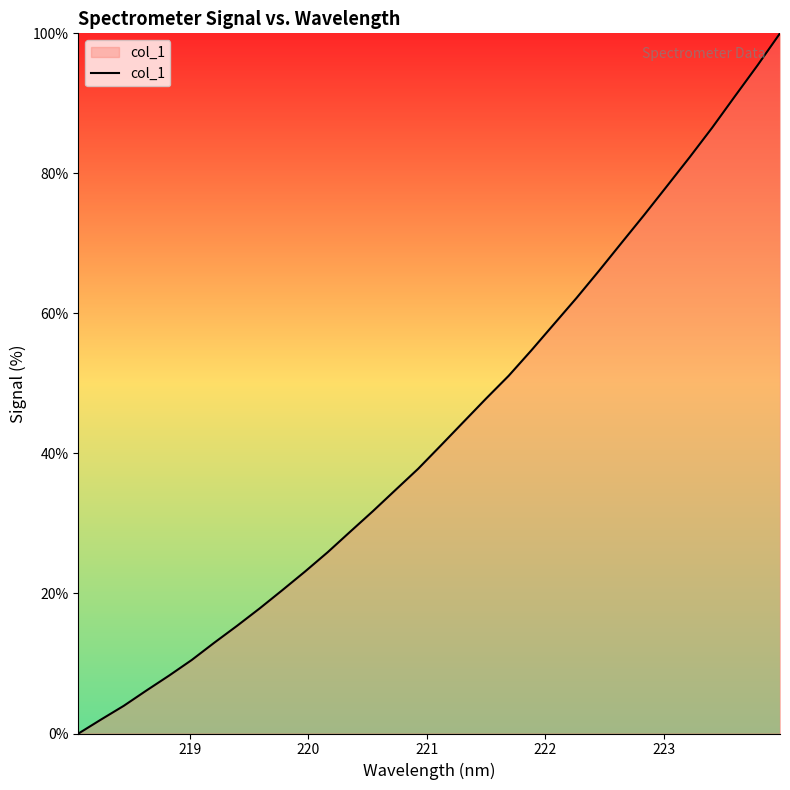

What is the difference between the maximum and minimum values?

100.0